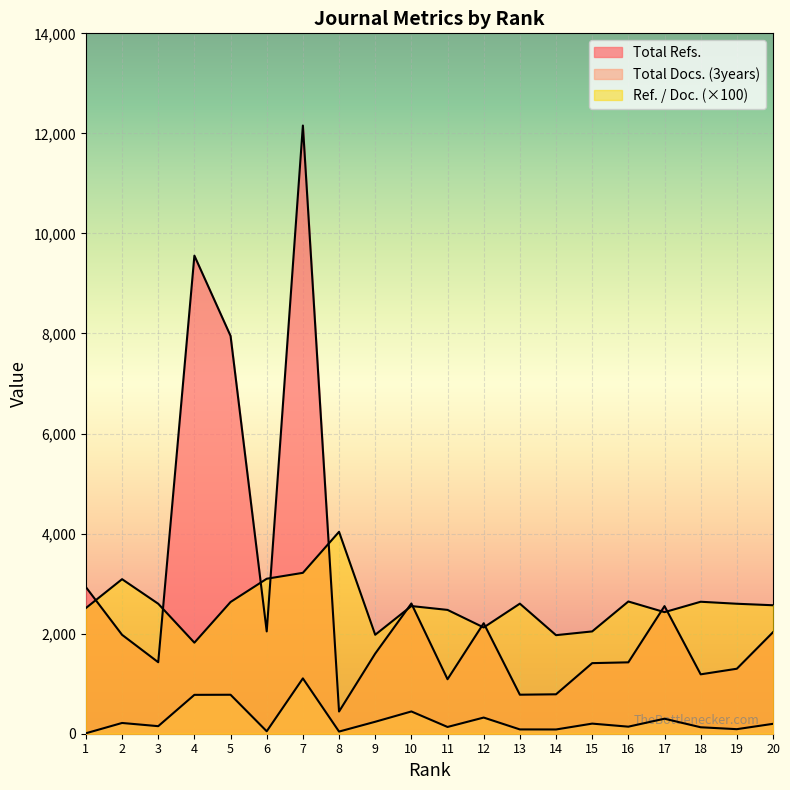

Read the Total Docs. (3years) value at 16.

141.0